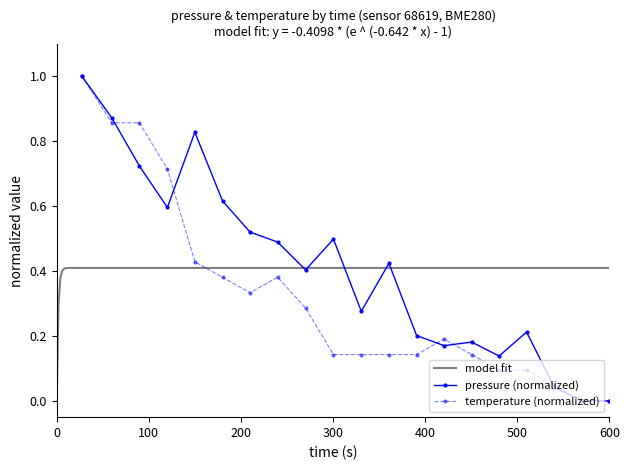

How many data points in pressure are above 0?

18